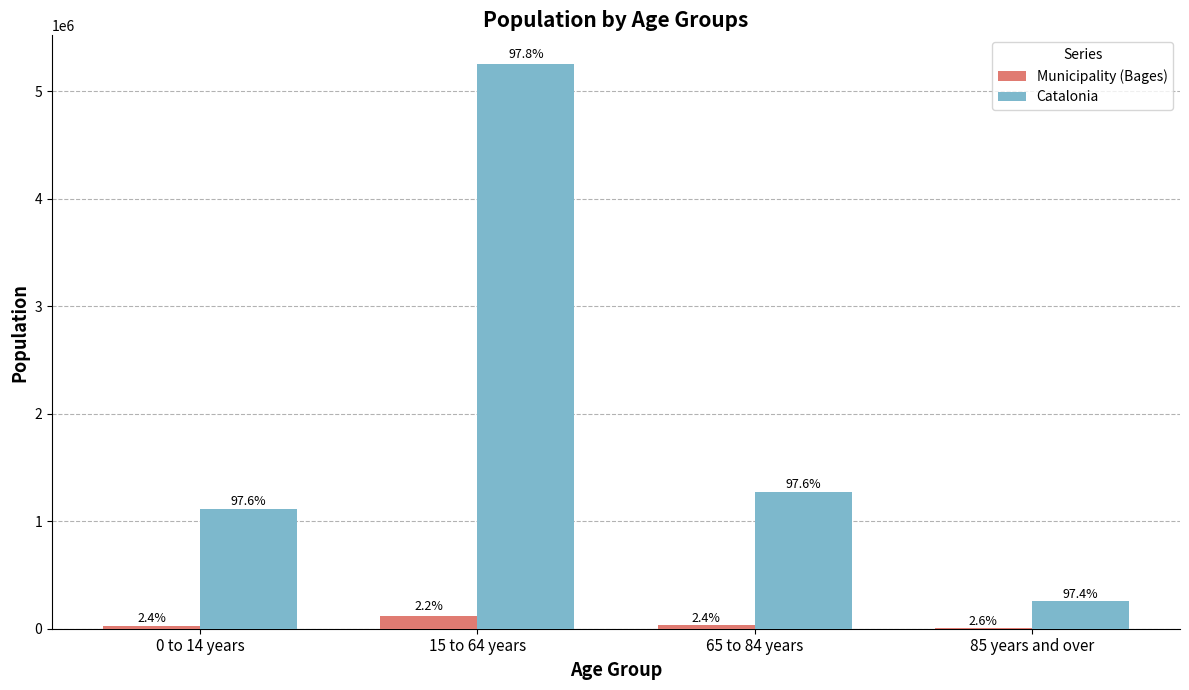

Are the bars grouped side by side (vs. stacked)?

Yes